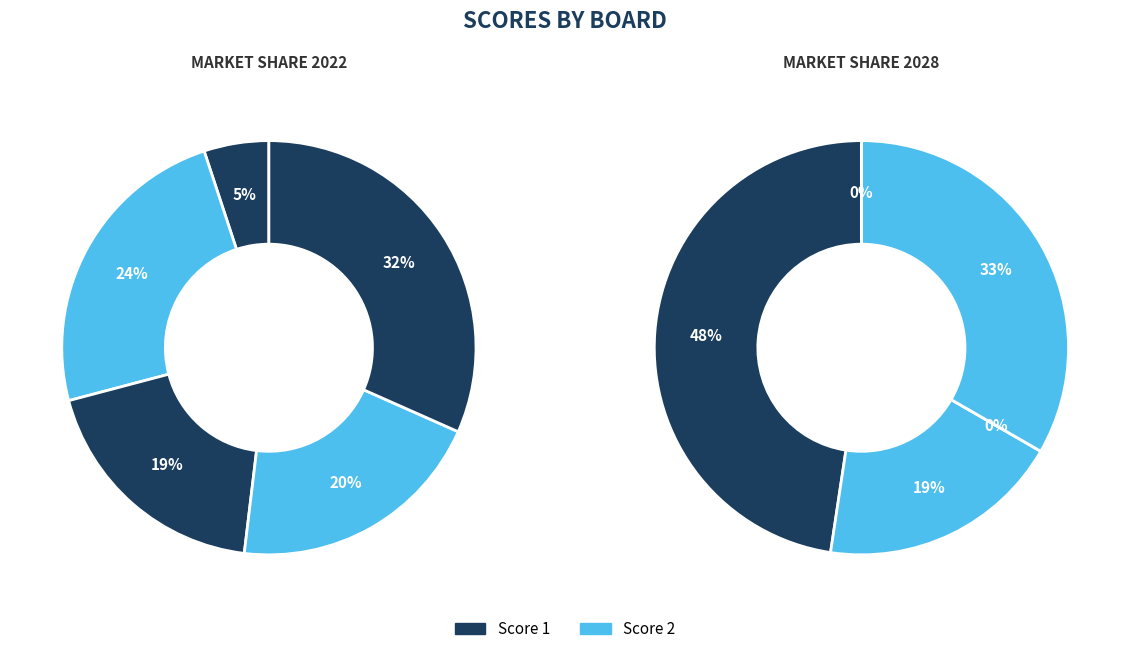

Do Board 1 and Board 4 together represent more than half of the pie?

No